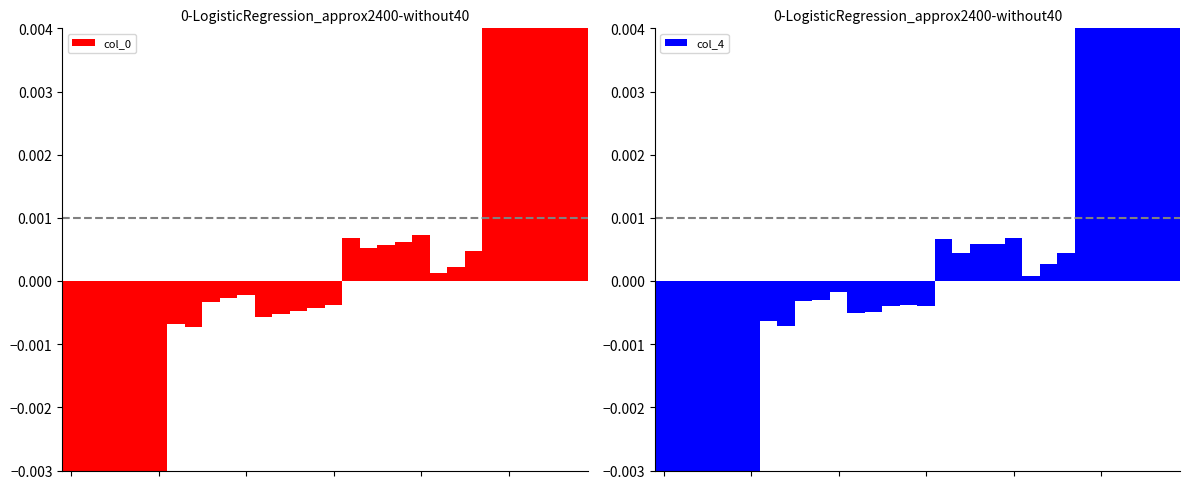

Reading left to right, list all the values displayed in this chart.

col_0: -0.0	-0.0	-0.0	-0.0	-0.0	-0.0	-0.0	-0.0	-0.0	-0.0	-0.0	-0.0	-0.0	-0.0	-0.0	-0.0	0.0	0.0	0.0	0.0	0.0	0.0	0.0	0.0	0.0	0.0	0.0	0.0	0.0	0.0
col_4: -0.0	-0.0	-0.0	-0.0	-0.0	-0.0	-0.0	-0.0	-0.0	-0.0	-0.0	-0.0	-0.0	-0.0	-0.0	-0.0	0.0	0.0	0.0	0.0	0.0	0.0	0.0	0.0	0.0	0.0	0.0	0.0	0.0	0.0